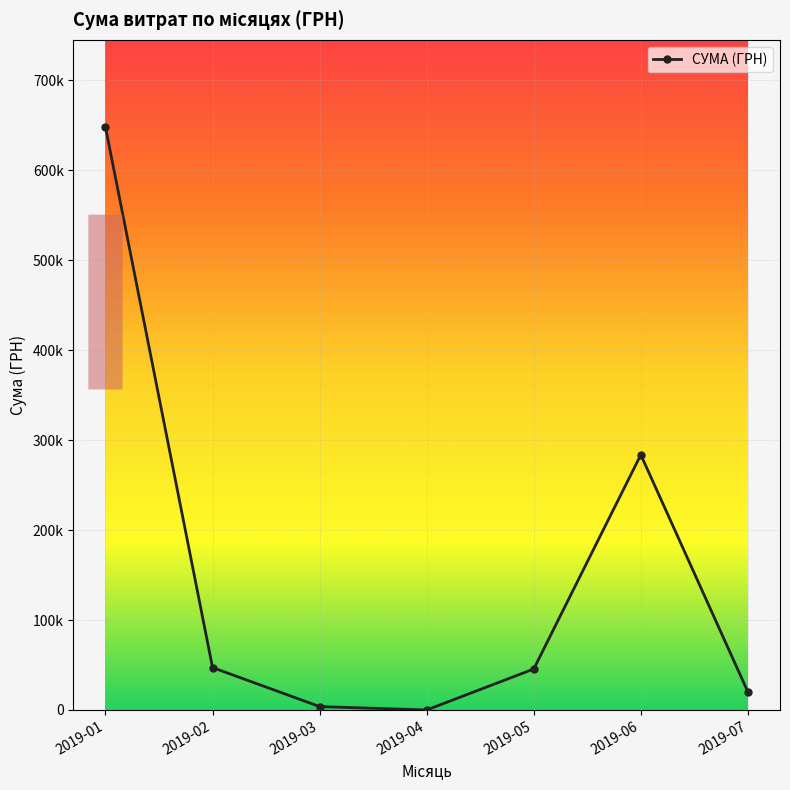

Does the chart have visible grid lines?

Yes